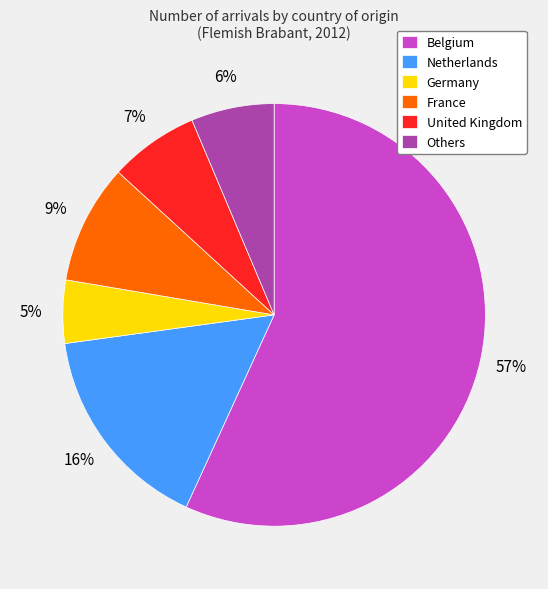

To the nearest percent, what portion does Netherlands represent?

16%